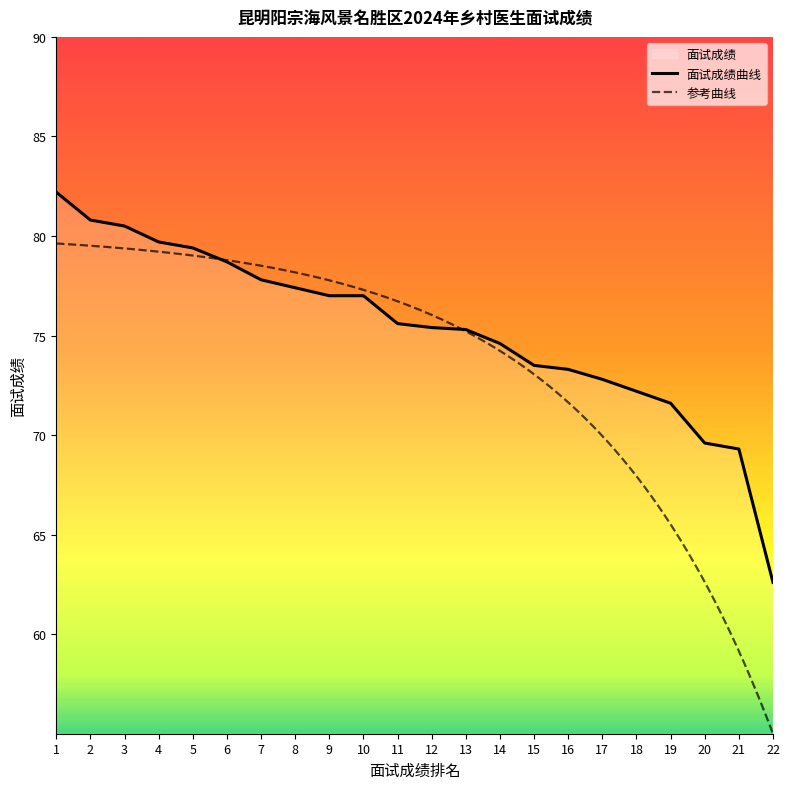

What is the ratio of the value at 3 to the value at 16?

1.1